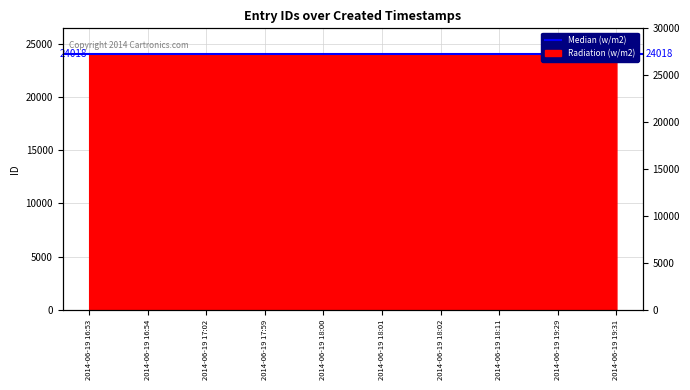

Which category has the highest value across all series?

2014-06-19 19:31